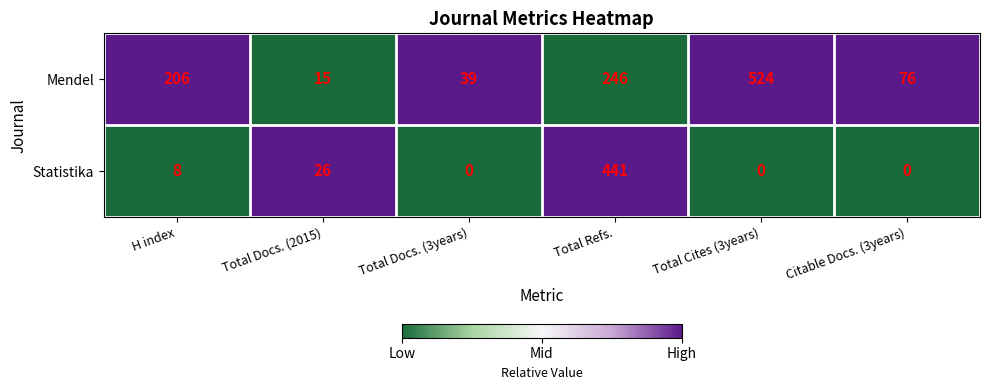

Reading left to right, list all the values displayed in this chart.

Mendel: 206	15	39	246	524	76
Statistika: 8	26	0	441	0	0